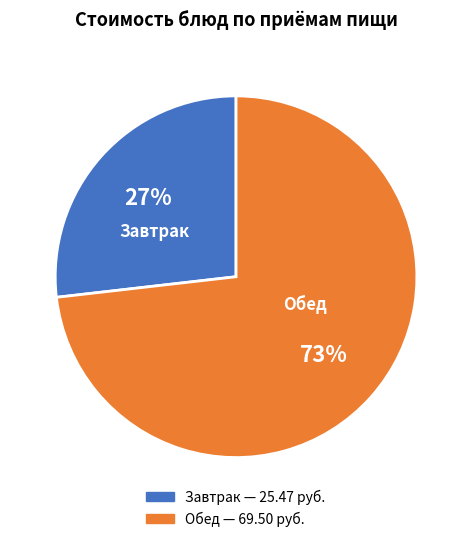

To the nearest percent, what percentage of the pie is Завтрак?

27%